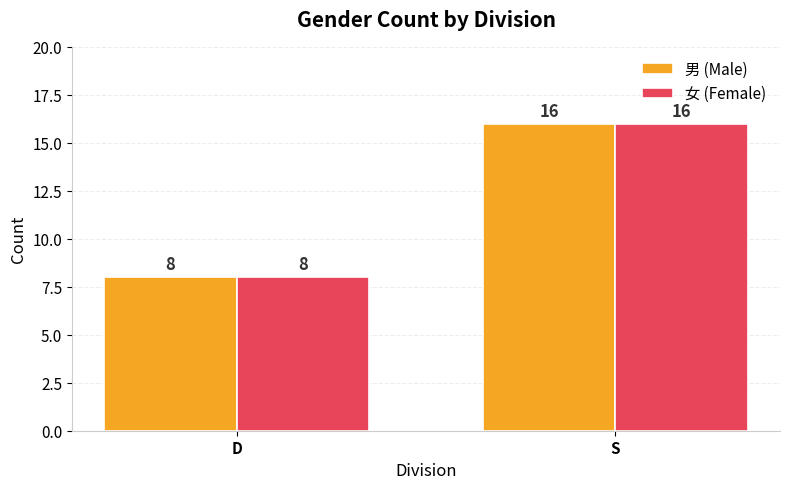

Count the 男 (Male) values in the range 8 to 16.

2